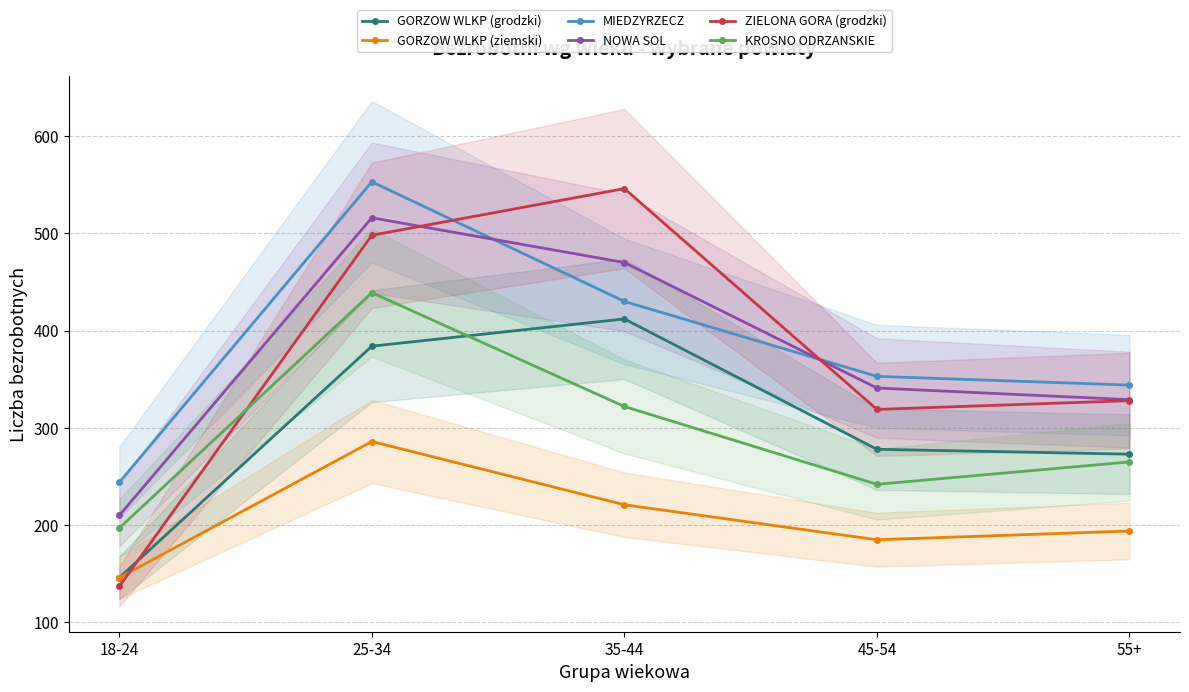

Where is the first local maximum for ZIELONA GORA (grodzki)?

35-44